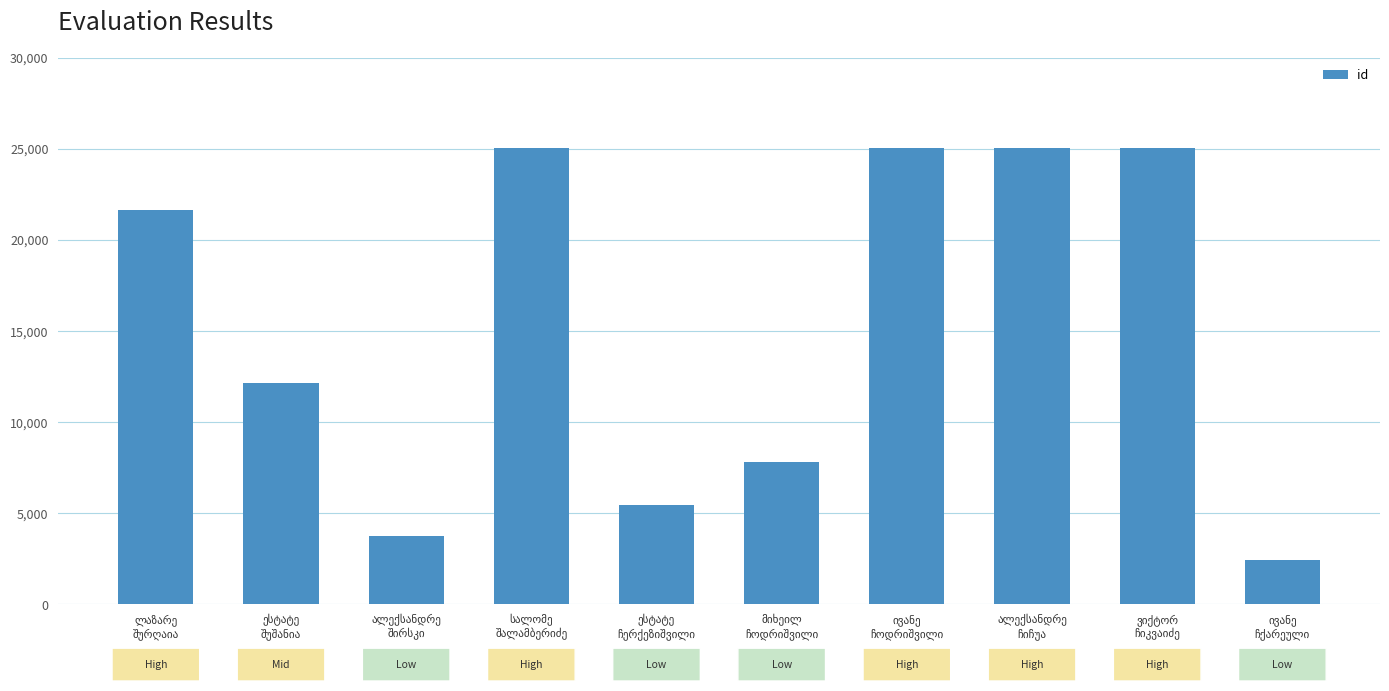

What is the value of the 3rd bar from the left?

3777